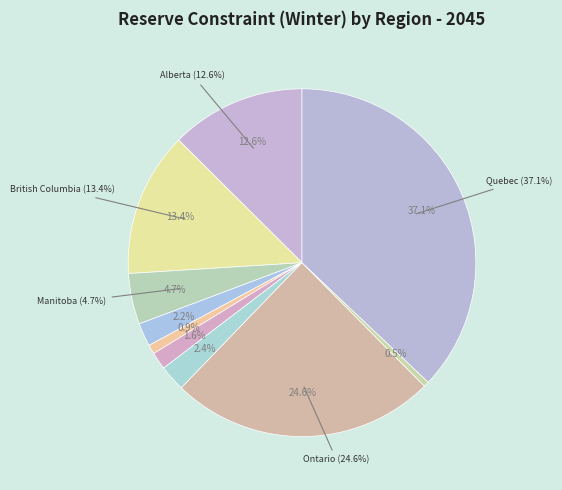

To the nearest percent, what is the combined percentage of Canada_Prince Edward island and Canada_Manitoba?

5%